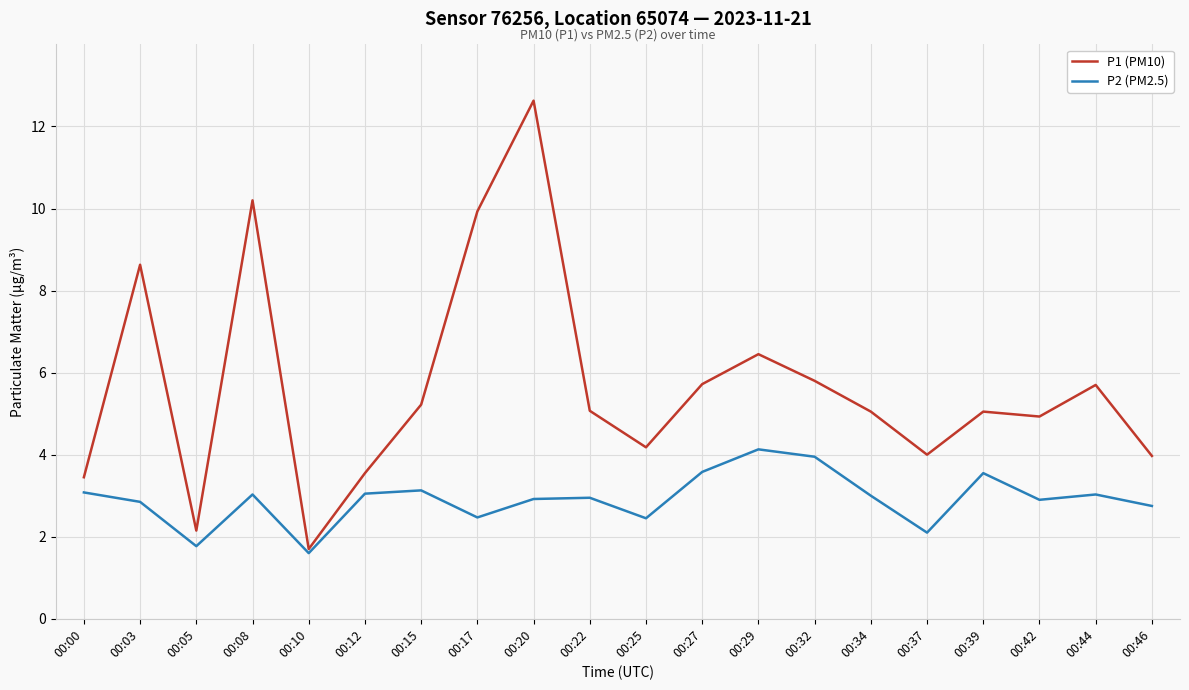

List the series in order of their peak value, highest first.

P1 (PM10), P2 (PM2.5)